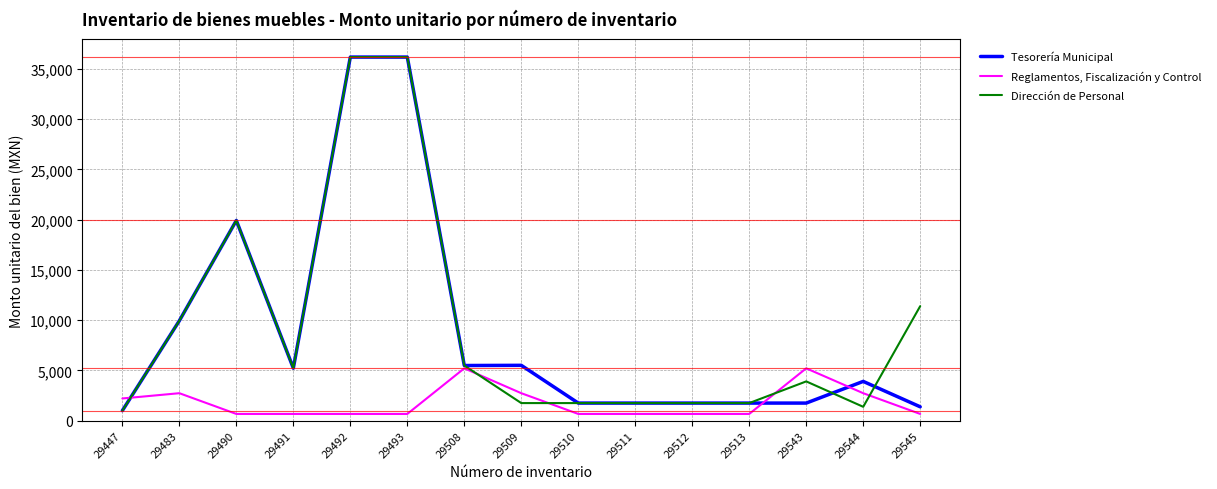

The Dirección de Personal series shows 1238.0 at 29543. True or false?

False